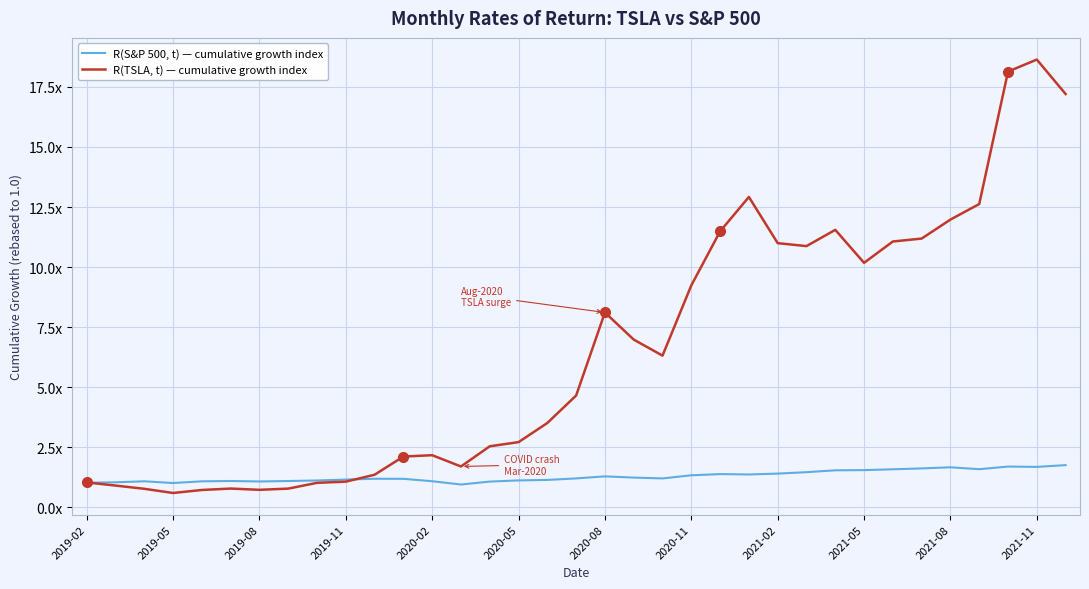

Does the chart display data point markers on the line(s)?

No